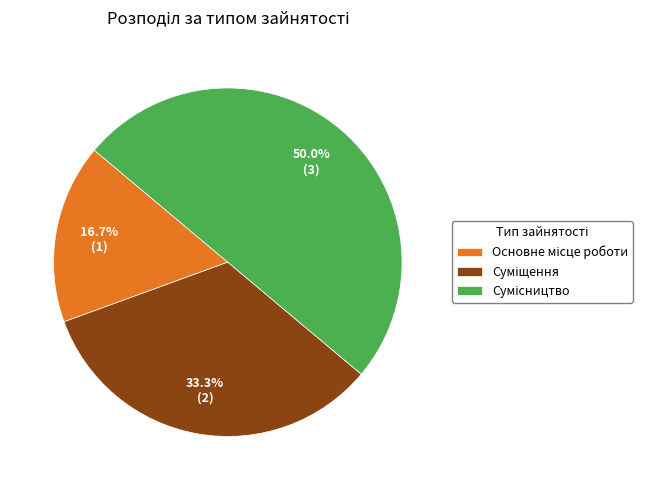

Which slice is the smallest?

Основне місце роботи